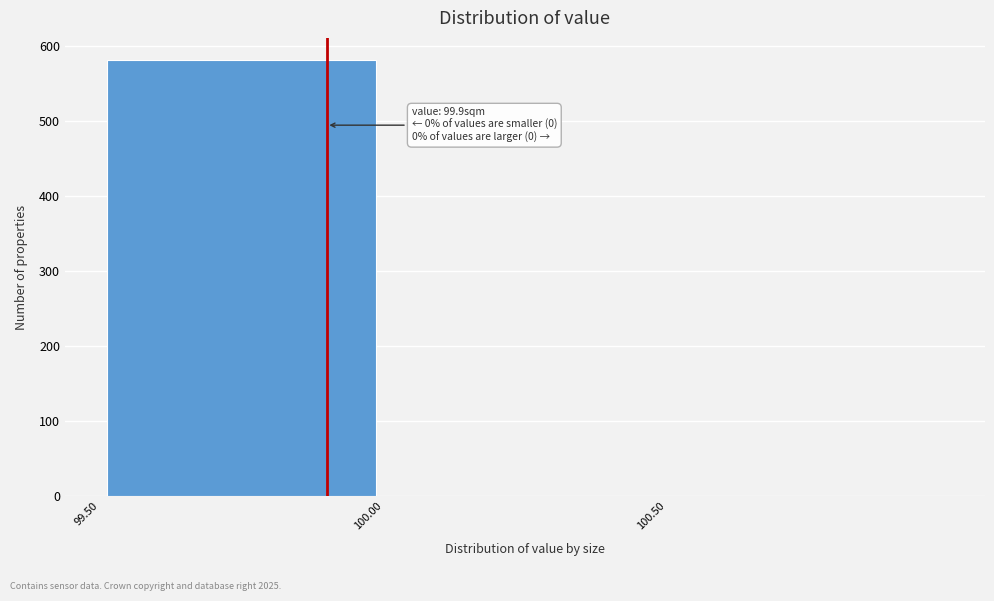

Which range on the x-axis has the tallest bar?

99.5 to 100.0